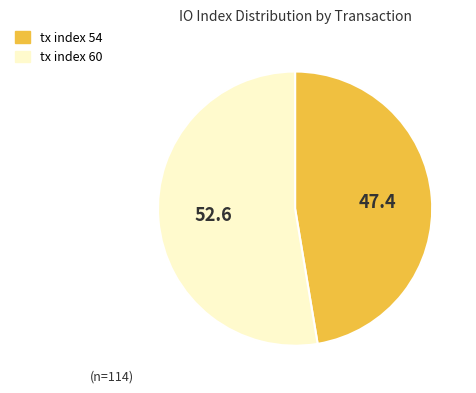

What is the majority slice?

tx index 60